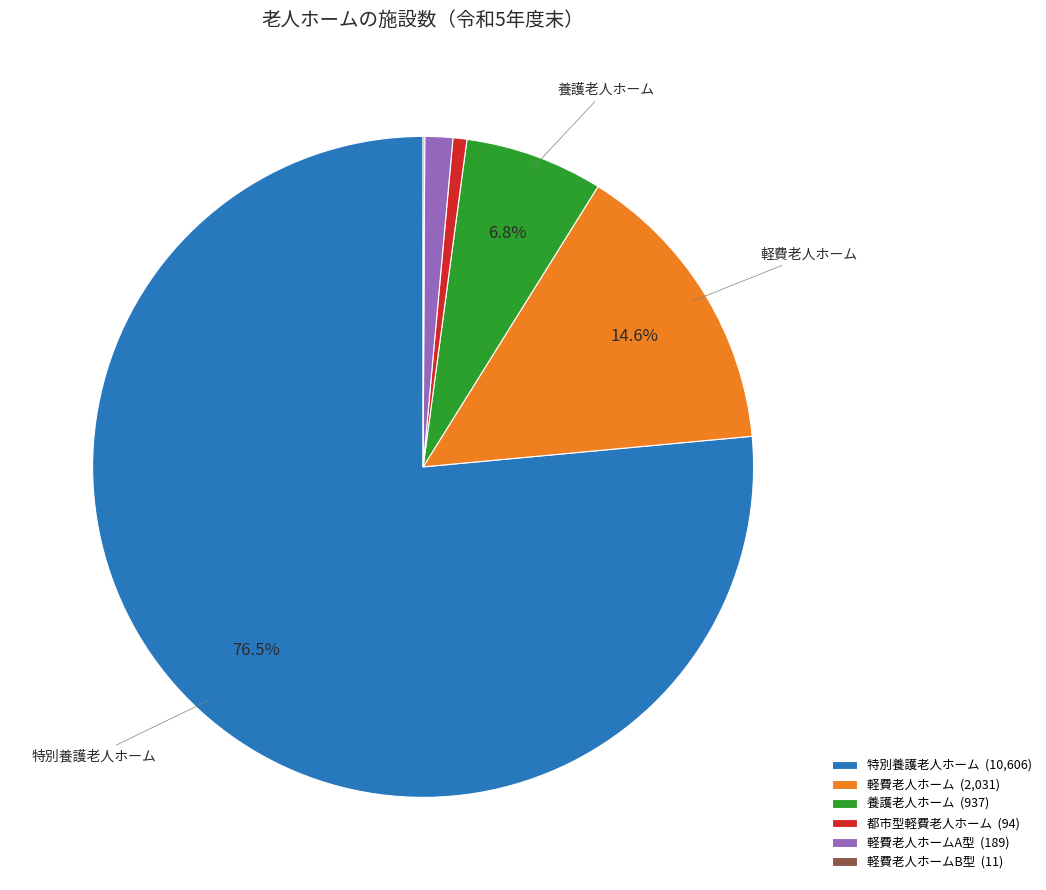

Is the sum of 軽費老人ホームA型 (189) and 養護老人ホーム (937) greater than half?

No